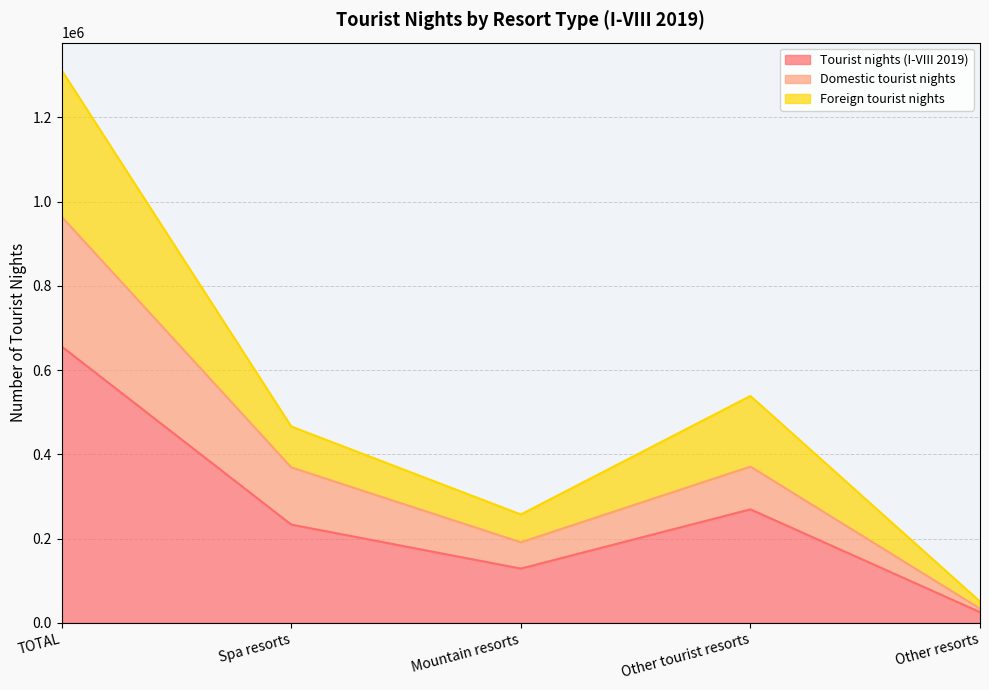

What is the approximate value of Foreign tourist nights at TOTAL, to the nearest 10?

1312110